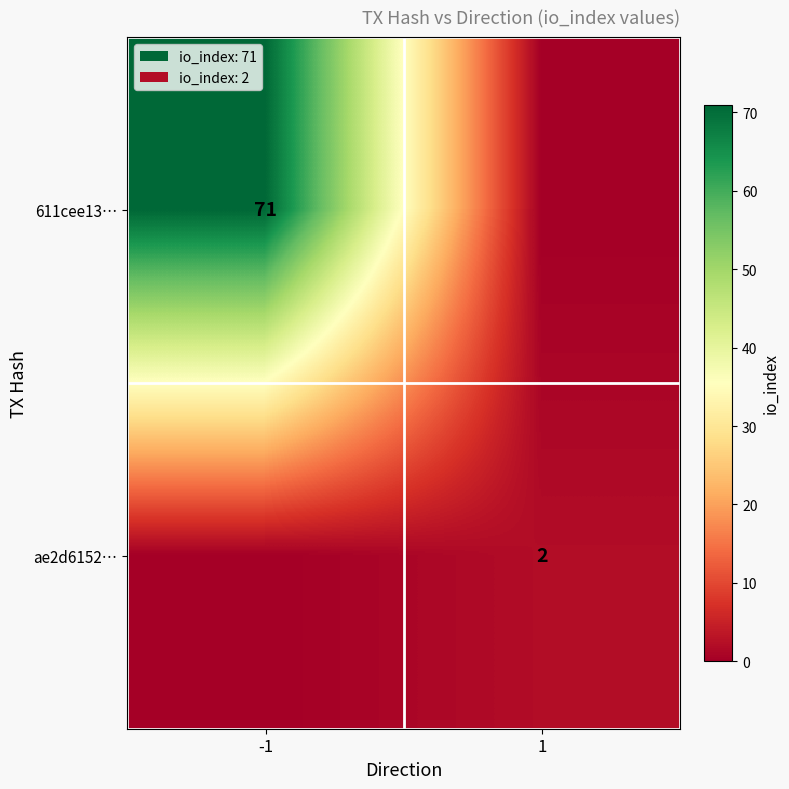

True or false: ae2d6152… has a value of 1 at 1.

False